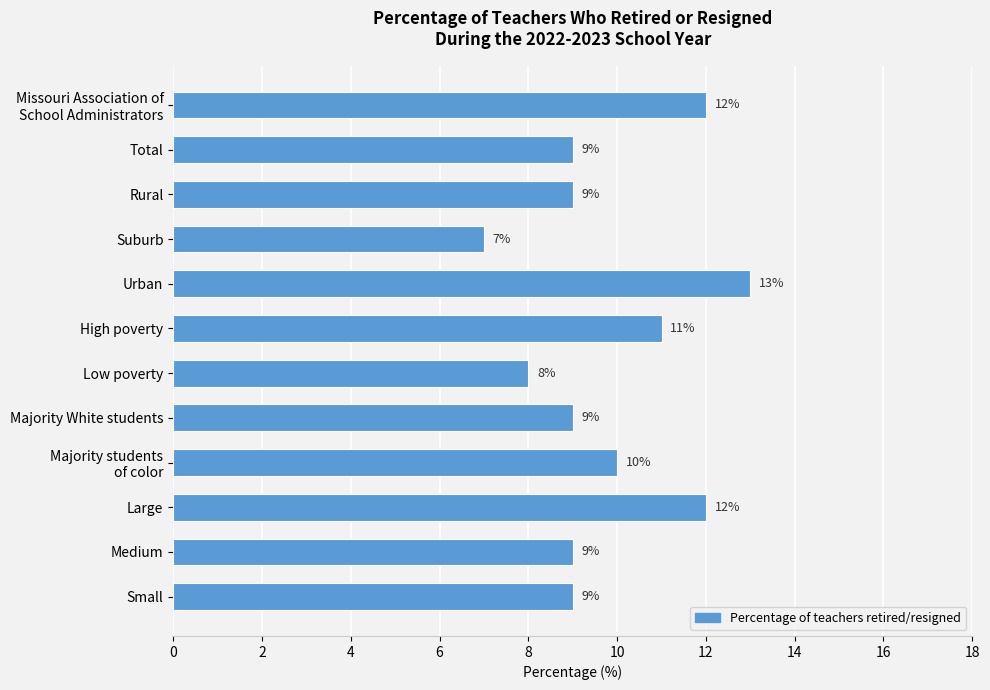

Count the number of categories in the chart.

12